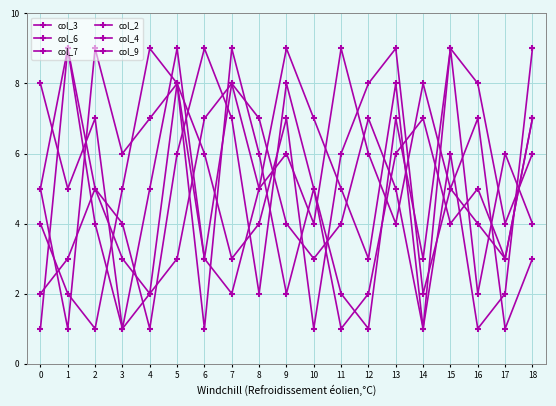

Where is the first local maximum for col_6?

2